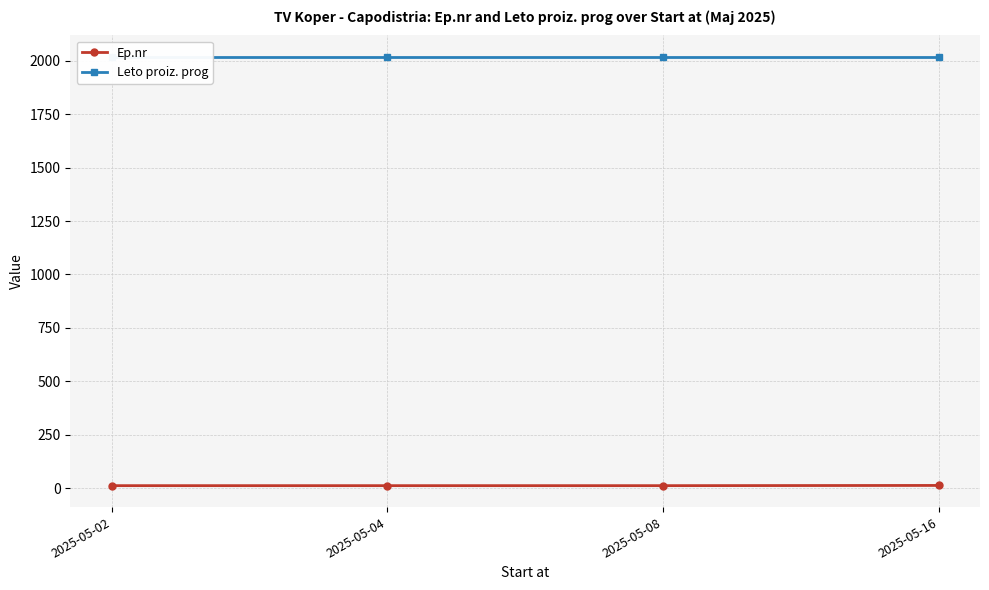

At how many categories does at least one series exceed 906?

4